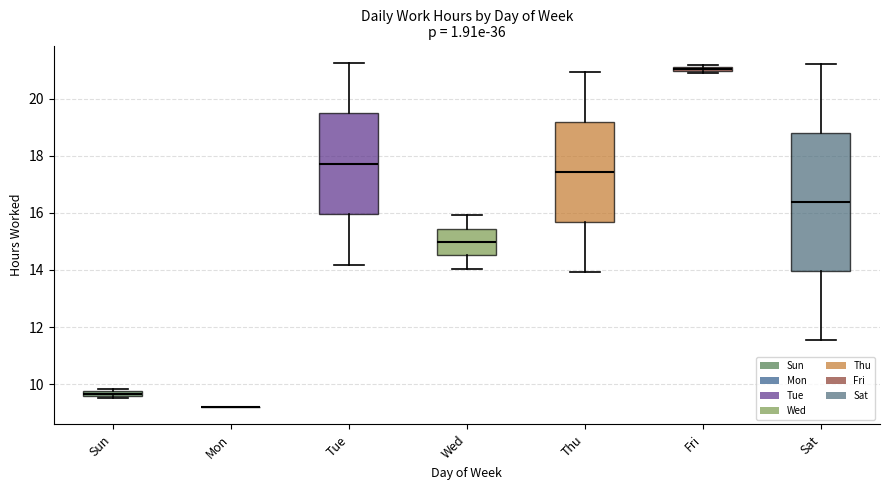

Comparing the boxes themselves (not the whiskers), which one is the tallest?

Sat